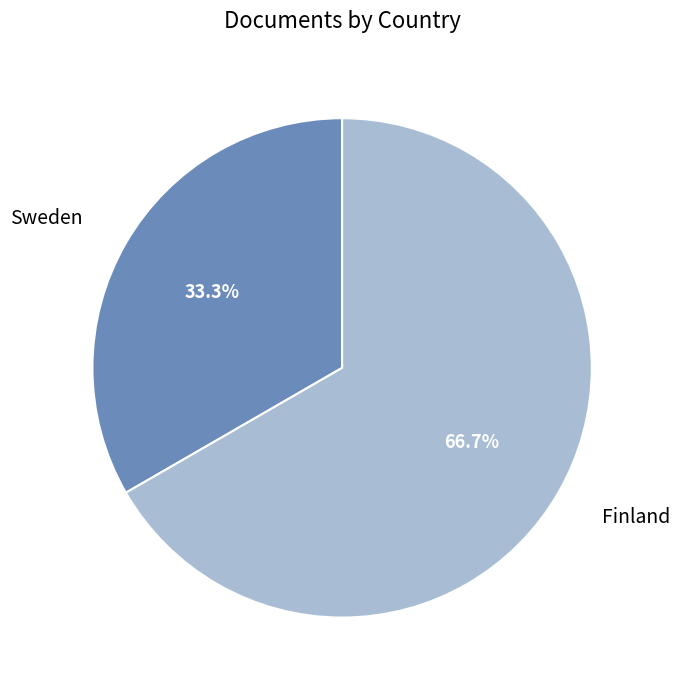

Which category has the smallest portion of the pie?

Sweden